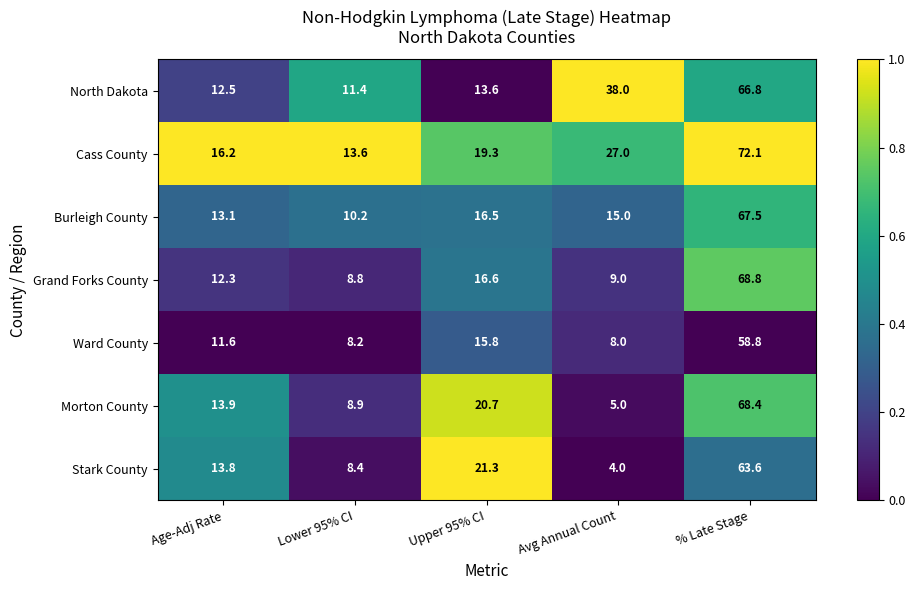

Which label corresponds to the largest value in the chart?

% Late Stage